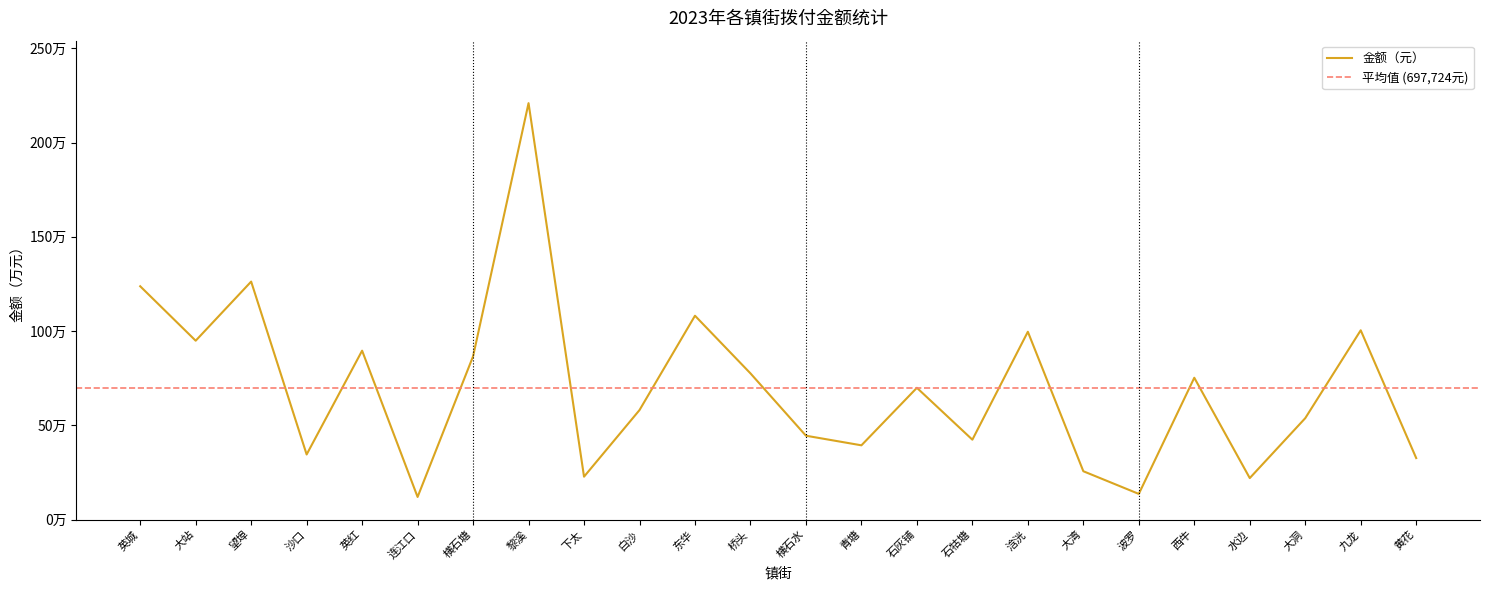

Reading left to right, transcribe all the data shown in this chart.

1237919.0	949100.0	1262710.0	345410.0	896150.0	120000.0	866104.7	2209567.0	227593.0	581000.0	1081611.8	775685.0	444959.0	394010.0	699140.3	423890.0	996549.5	256482.0	136240.0	752484.0	220151.6	537969.0	1004346.5	326292.9